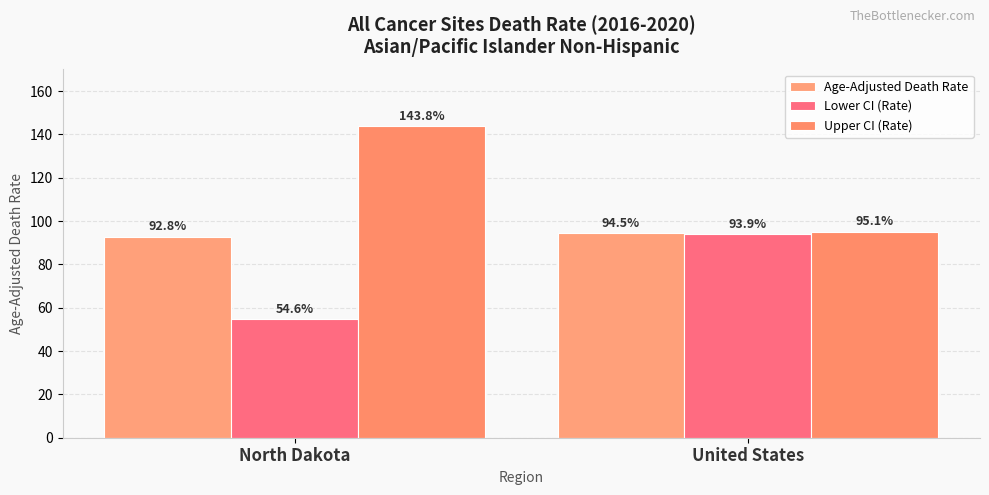

Count the number of data series in this chart.

3